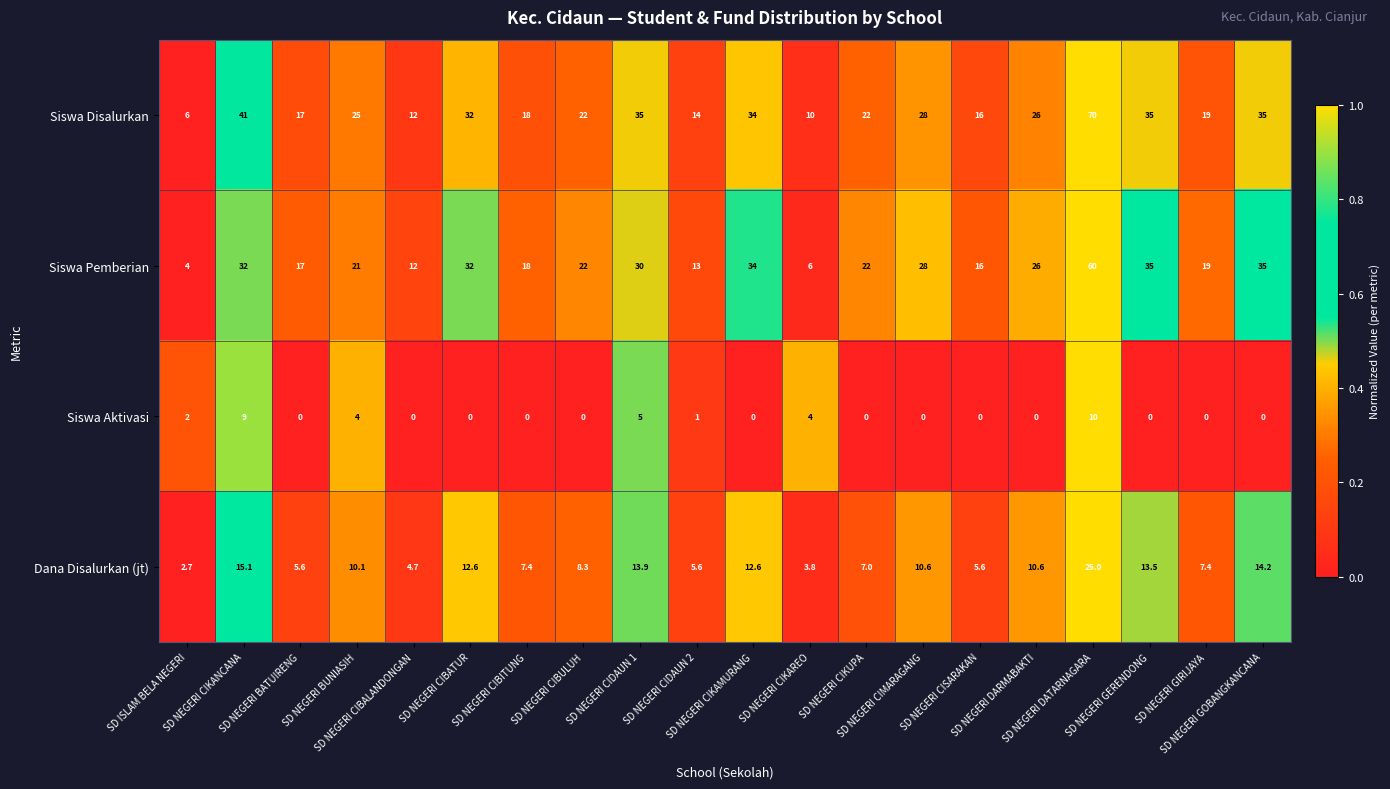

What is the difference between the maximum and second lowest values in the Siswa Aktivasi series?

10.0